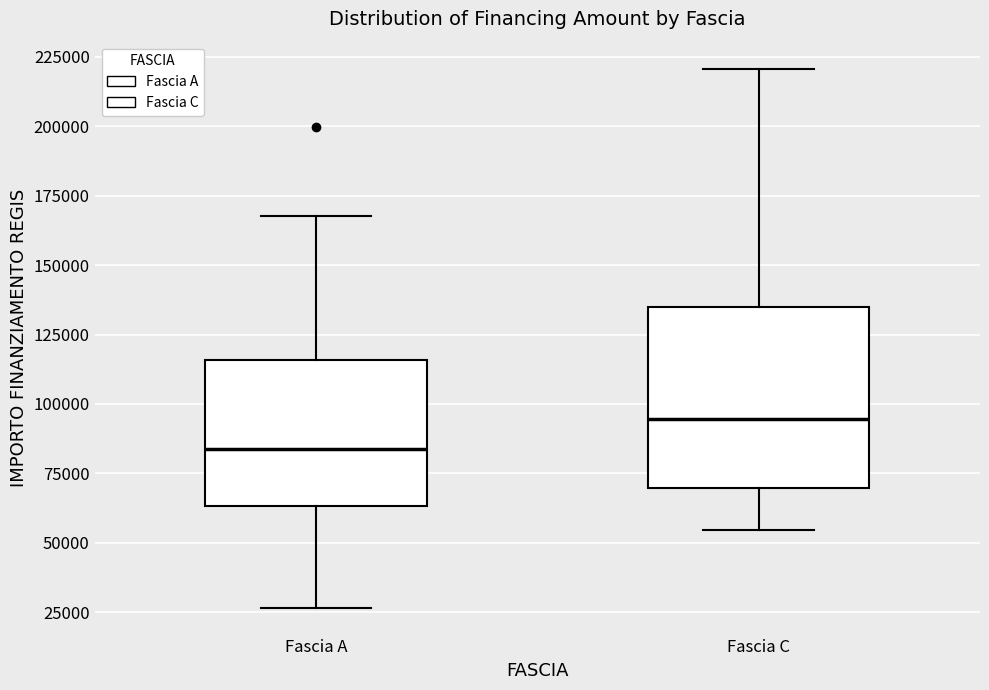

Which box has the highest median line?

Fascia C